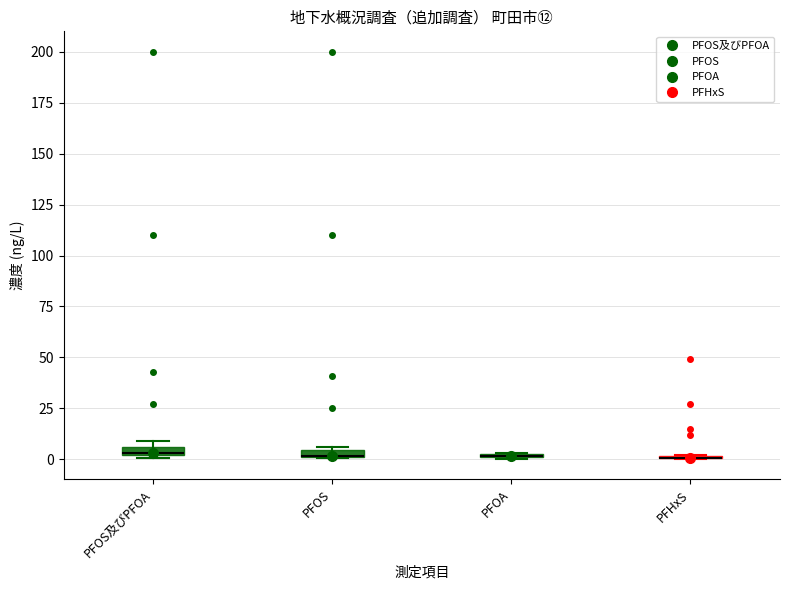

Where is the lower edge of the box for PFOA on the y-axis? The values are not printed on the chart, so give them approximately, as read against the axis.

0